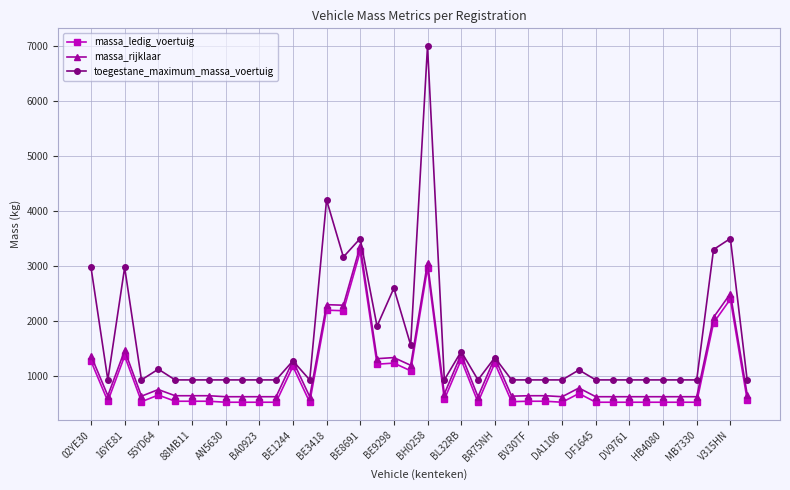

How many lines are shown in the chart?

3